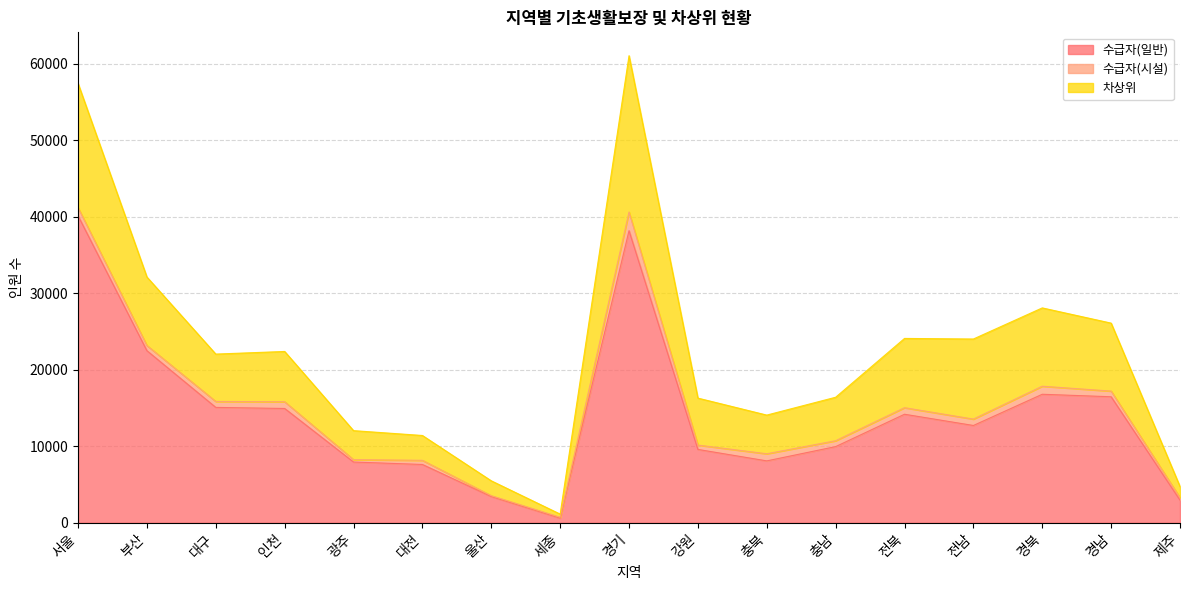

True or false: 수급자(일반) has a value of 7764 at 경남.

False